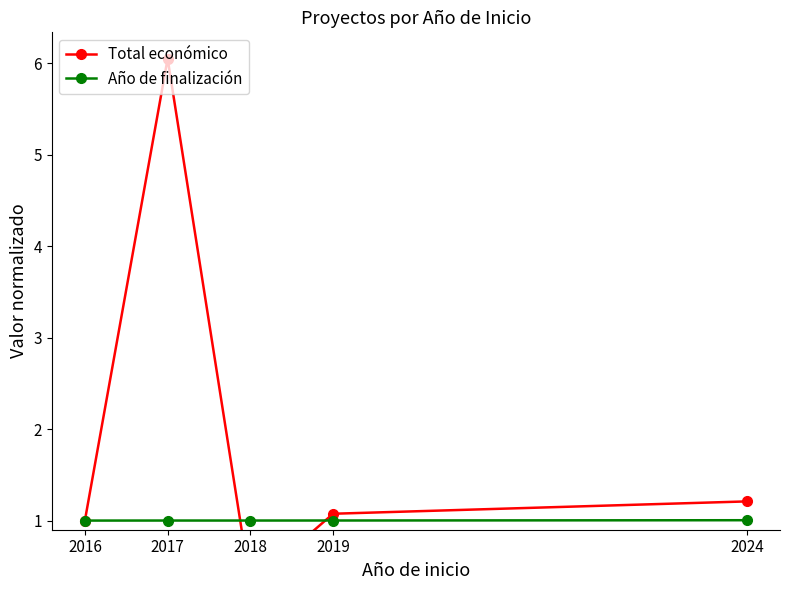

What is the maximum value shown in the chart?

6.1